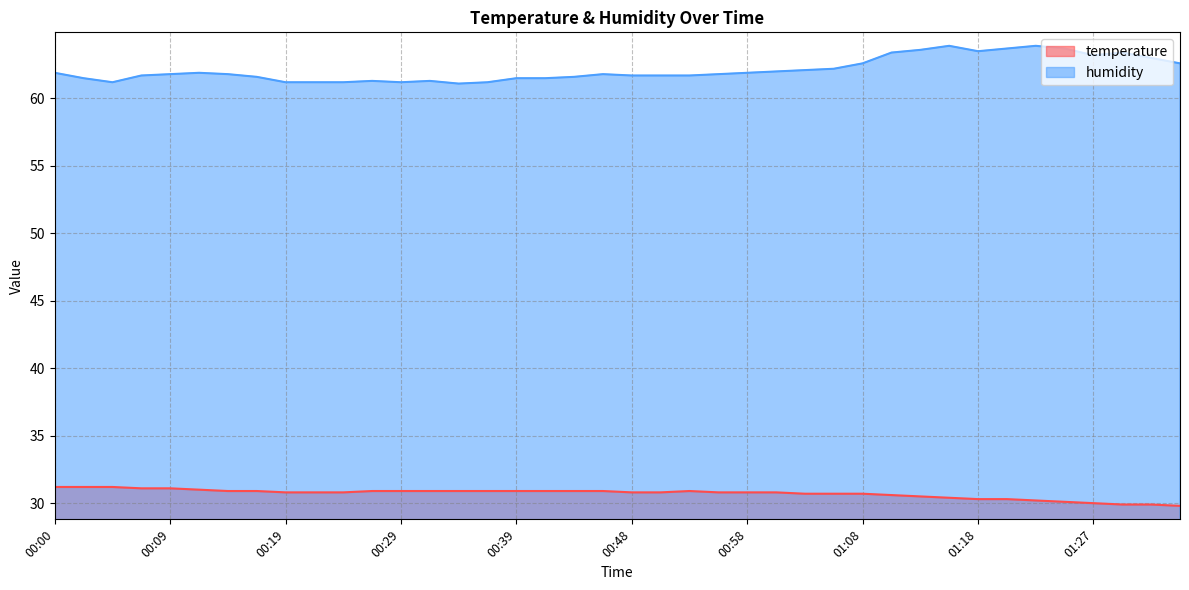

Is the value of temperature at 00:48 greater than the value of humidity at 01:35?

No